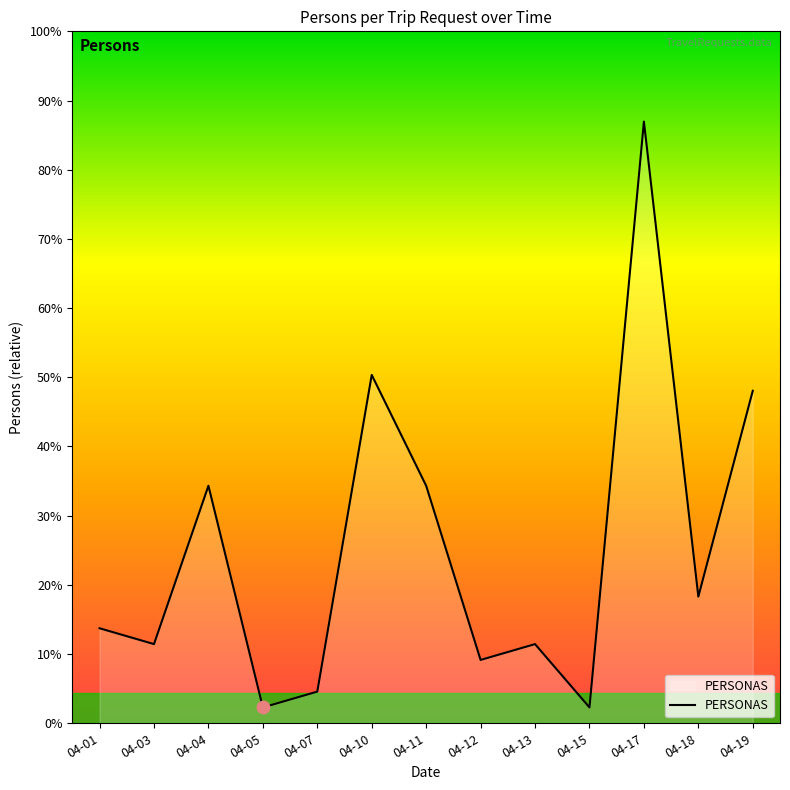

Which has a higher value, 04-11 or 04-05?

04-11